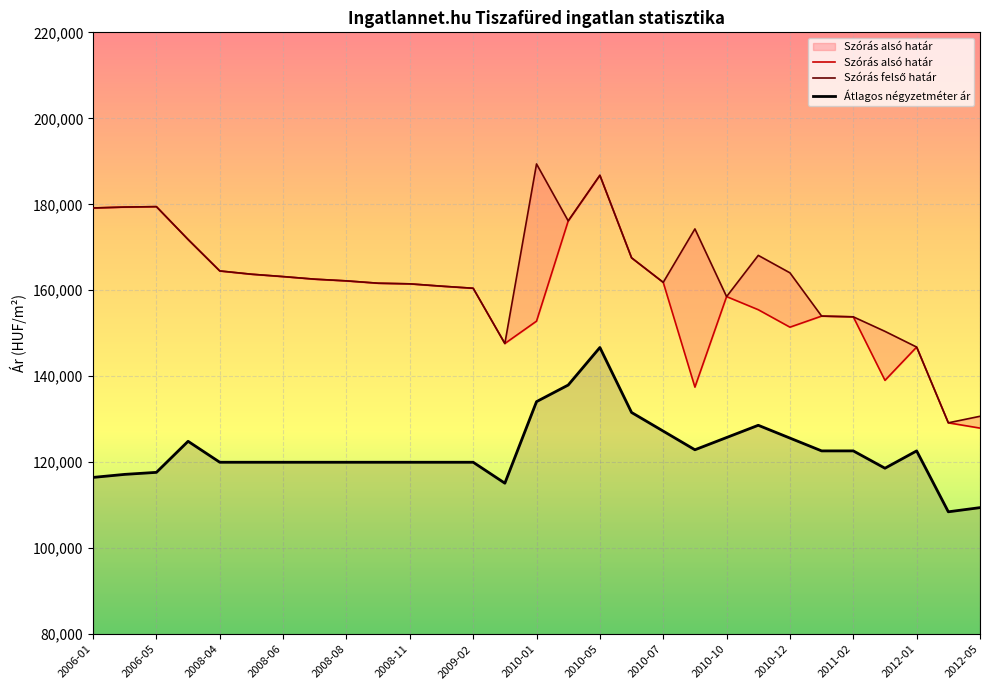

What are all the series names shown in the legend?

Szórás alsó határ, Szórás felső határ, Átlagos négyzetméter ár